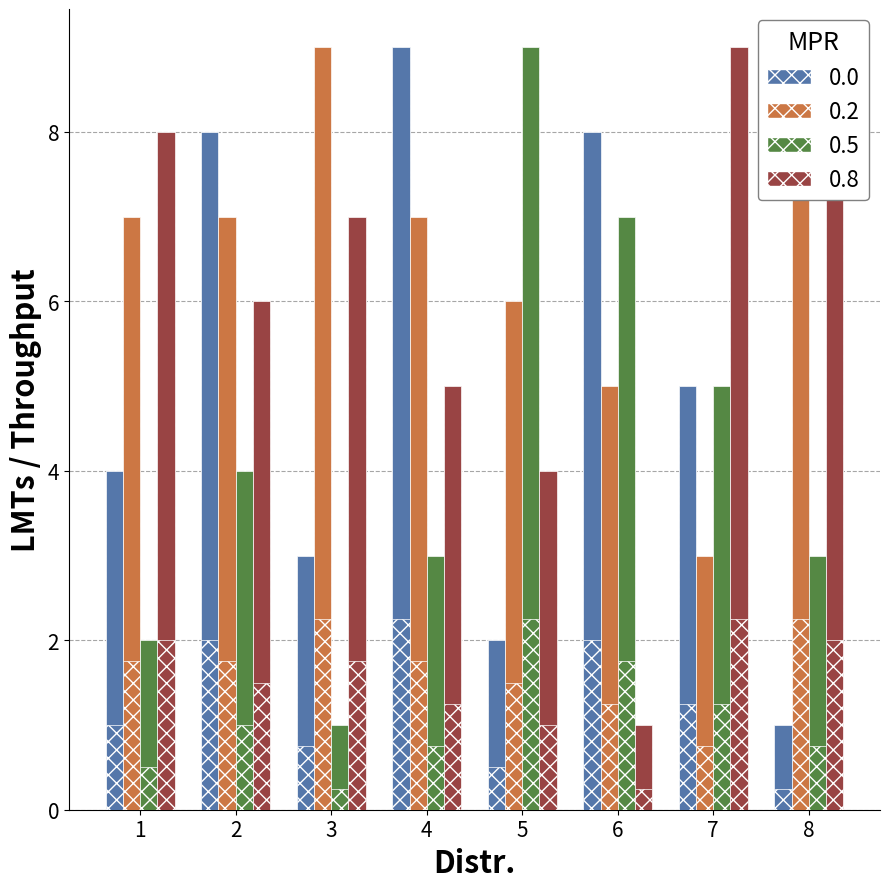

Are the bars grouped side by side (vs. stacked)?

Yes